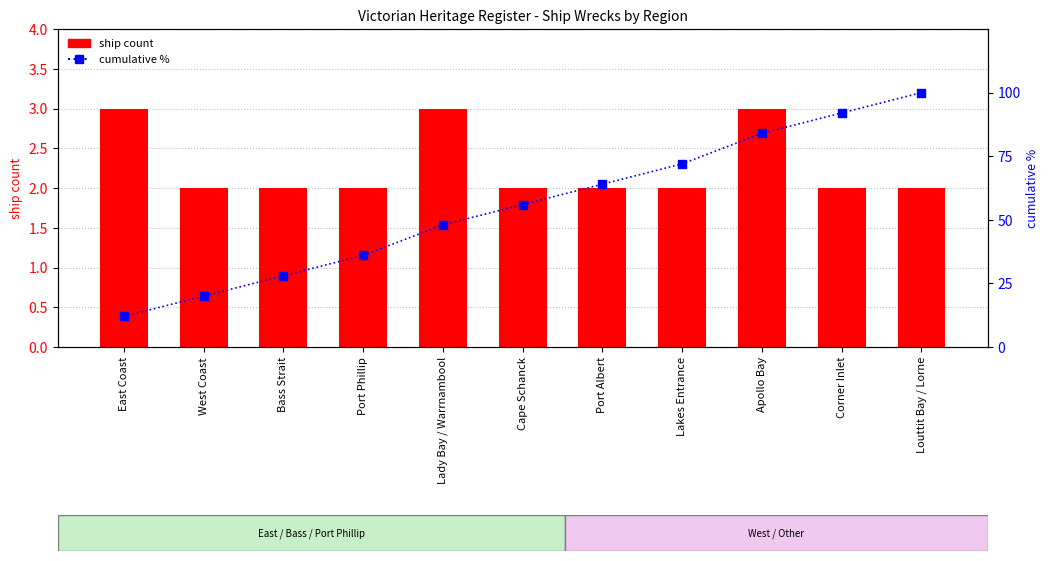

At how many categories does at least one series exceed 87?

2